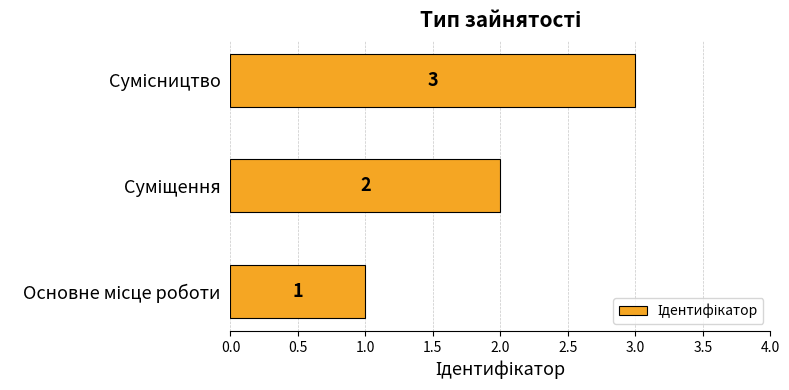

How many values are between 1 and 3?

3